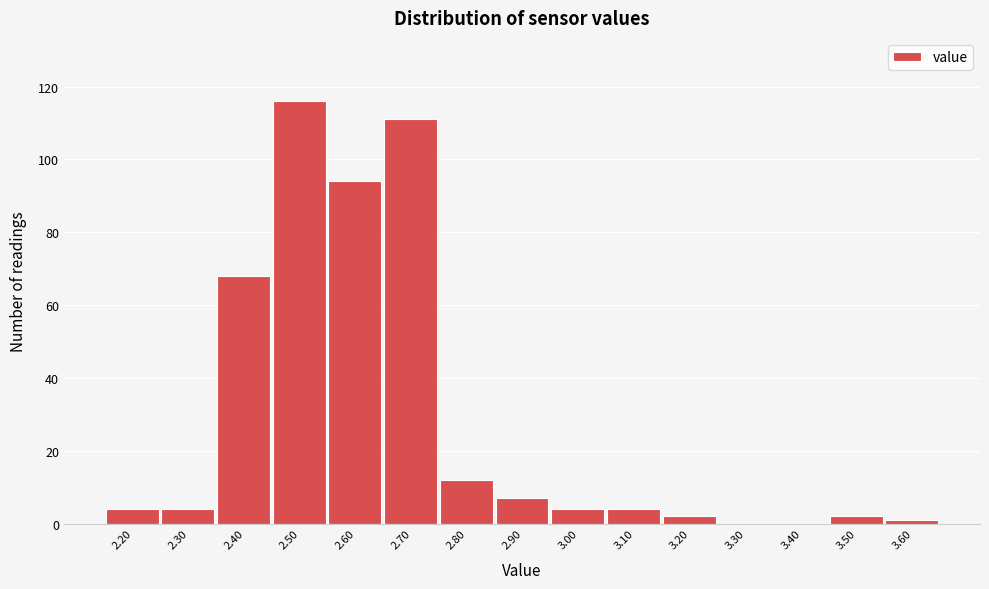

Reading left to right, transcribe all the data shown in this chart.

2.20=4	2.30=4	2.40=68	2.50=116	2.60=94	2.70=111	2.80=12	2.90=7	3.00=4	3.10=4	3.20=2	3.30=0	3.40=0	3.50=2	3.60=1